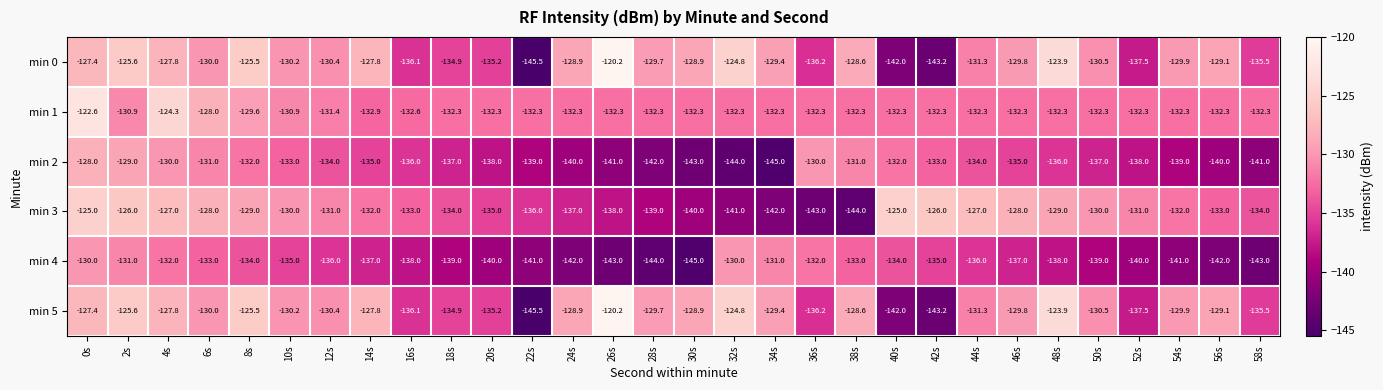

What is the minimum value shown in the chart?

-145.5